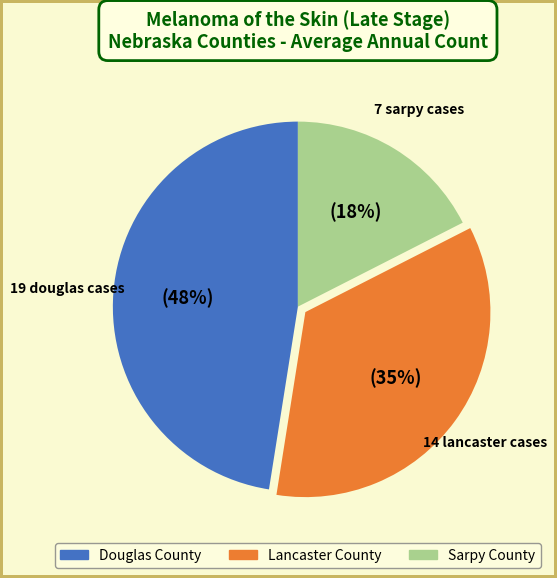

How many slices are in this pie chart?

3